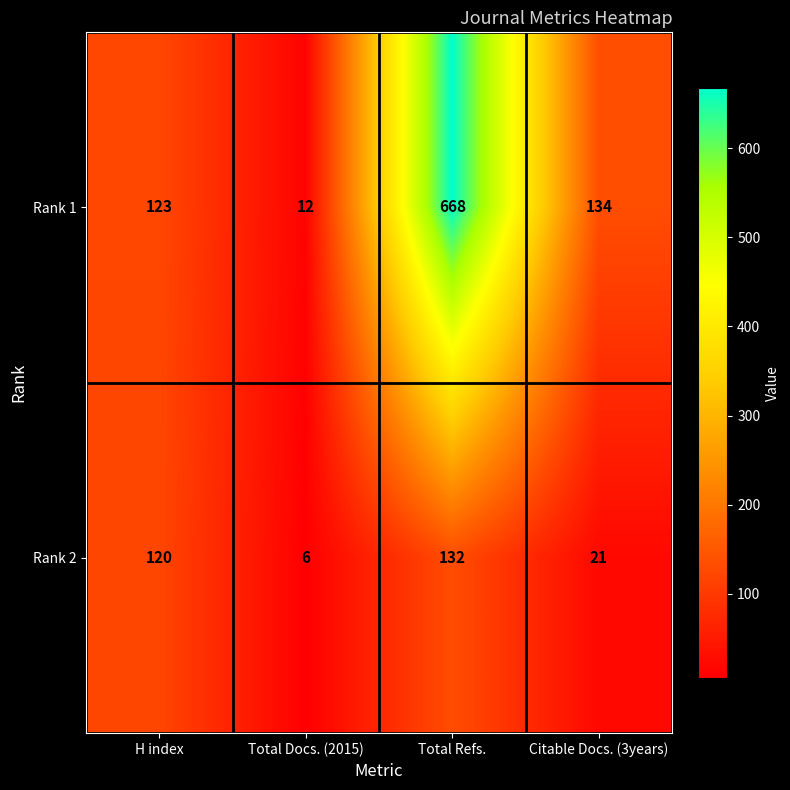

At which label does Rank 1 first exceed 134?

Total Refs.